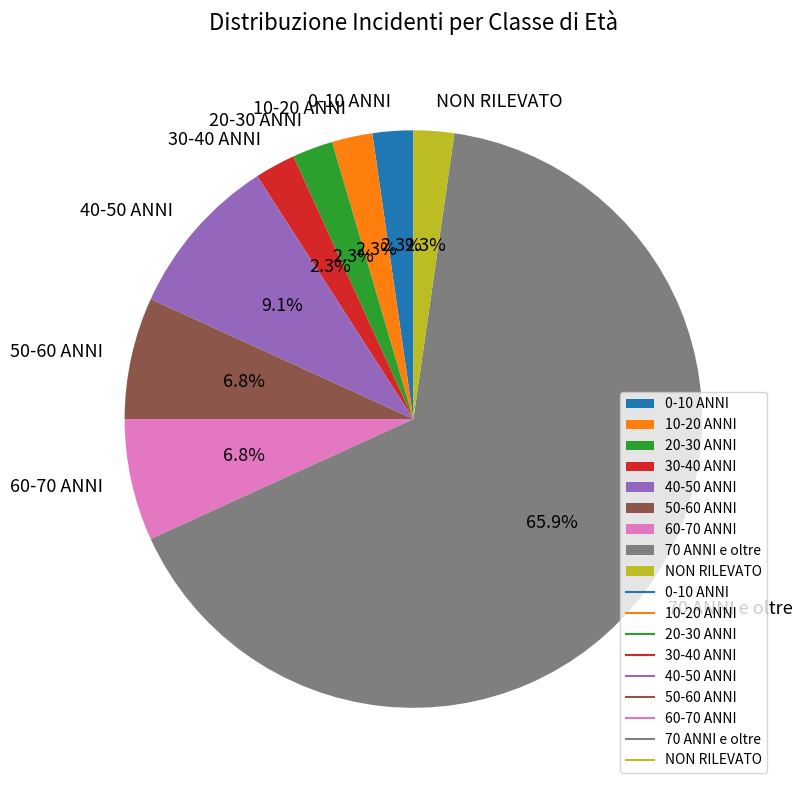

What is the total percentage of 40-50 ANNI and 20-30 ANNI?

11.4%